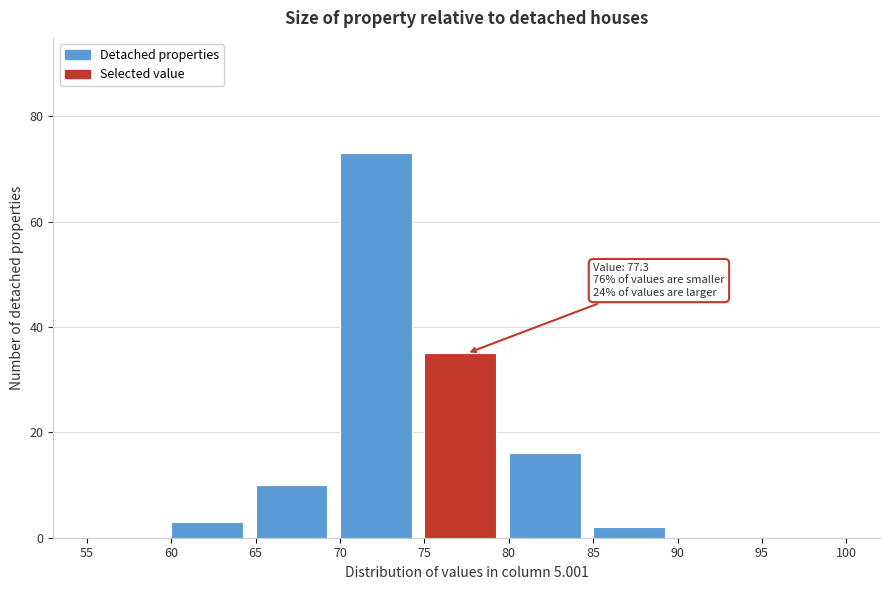

Which range on the x-axis has the tallest bar?

70 to 75